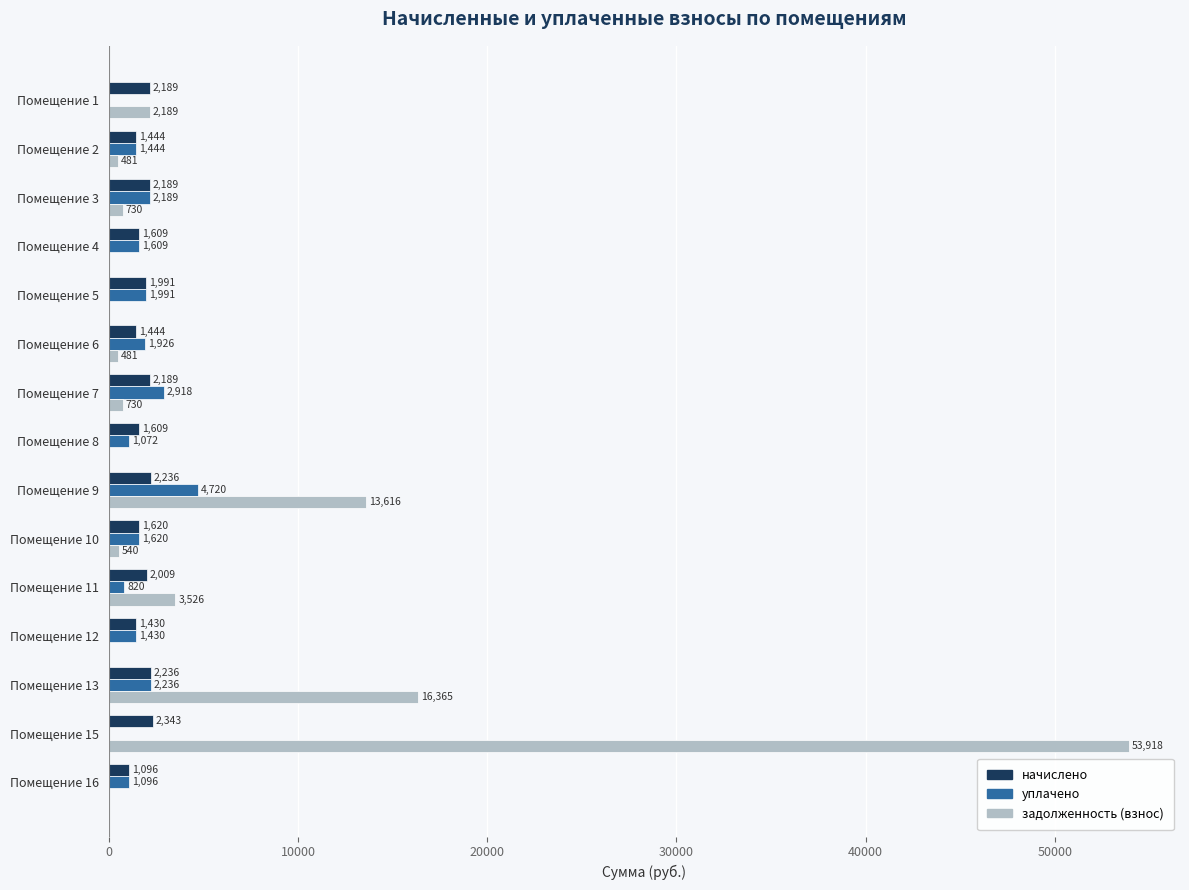

What is the average value of the задолженность (взнос) series?

6171.7